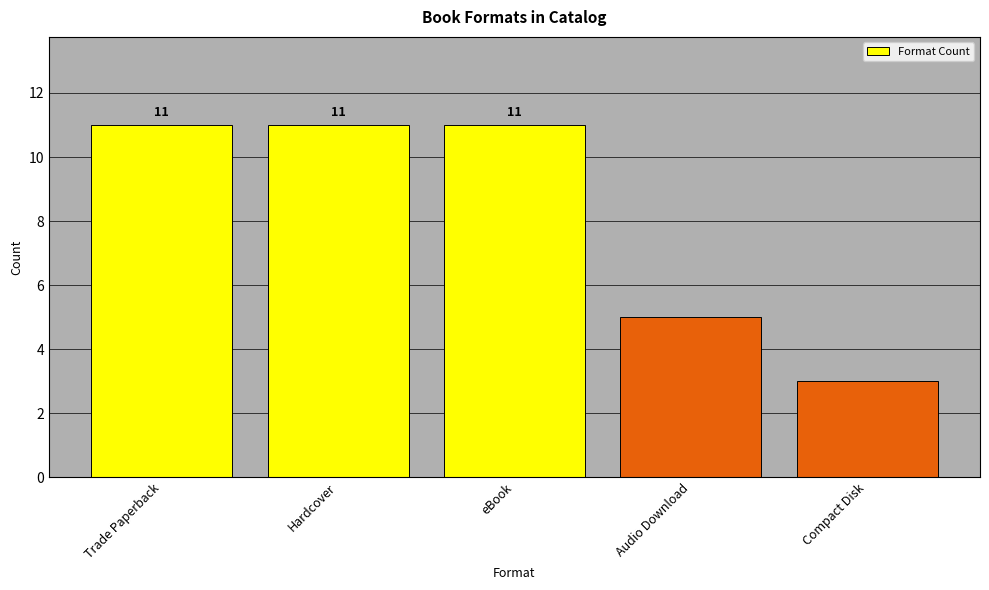

Approximately how many times larger is the value at Compact Disk compared to Hardcover?

0.3